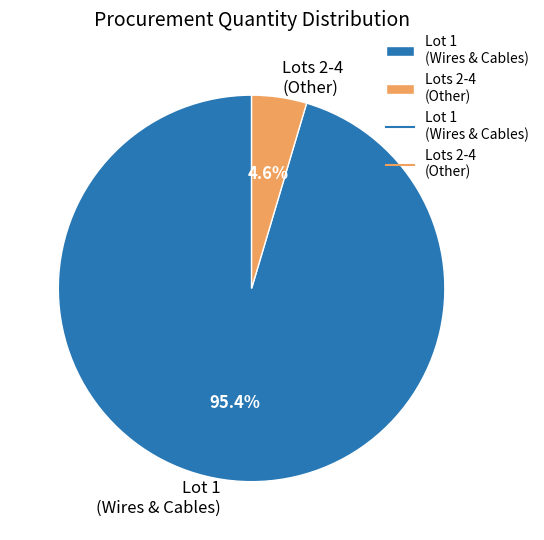

Which has a higher value, Lots 2-4 (Other) or Lot 1 (Wires & Cables)?

Lot 1 (Wires & Cables)